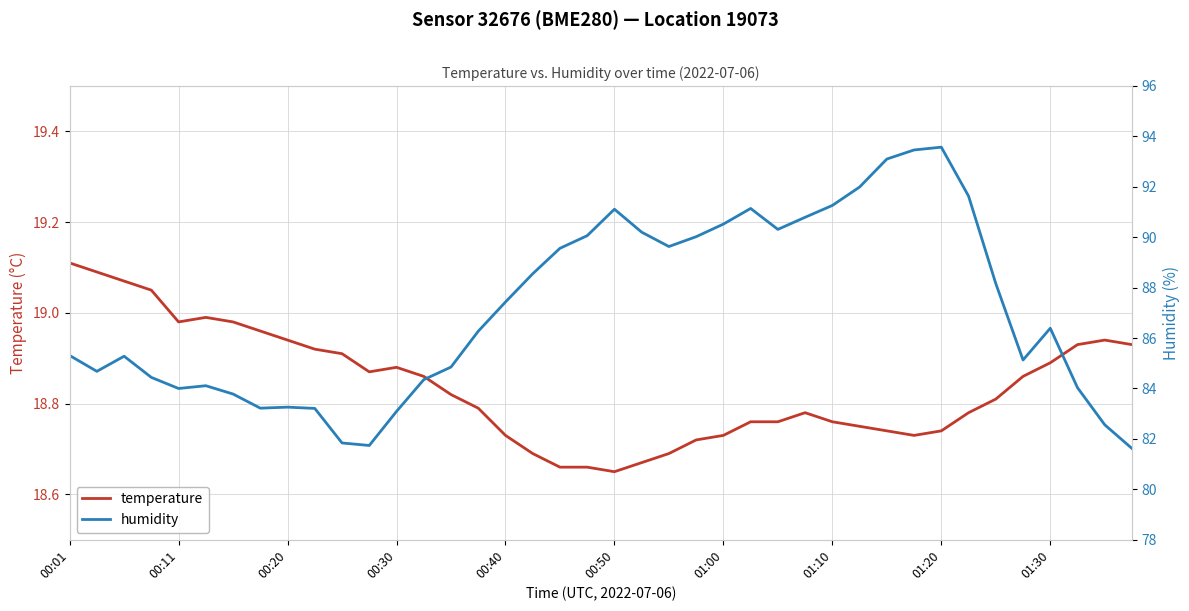

At how many categories does at least one series exceed 39?

40